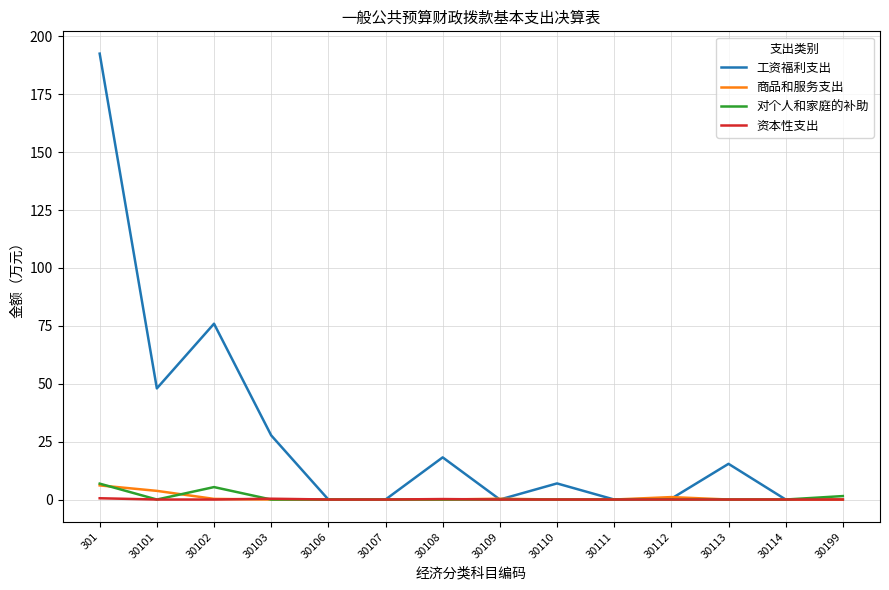

What is the greatest value displayed?

192.5